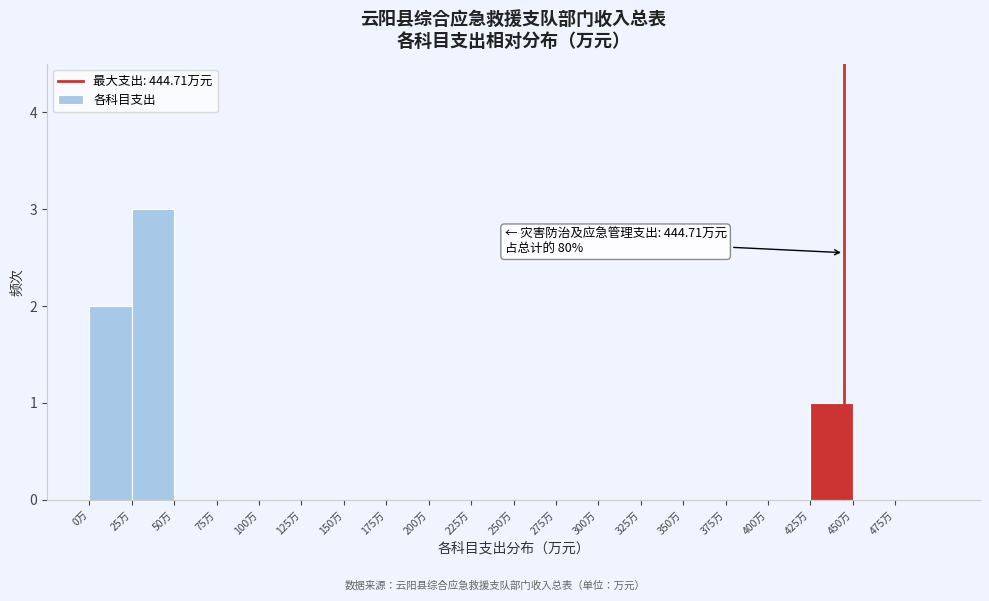

Which range on the x-axis has the tallest bar?

25 to 50